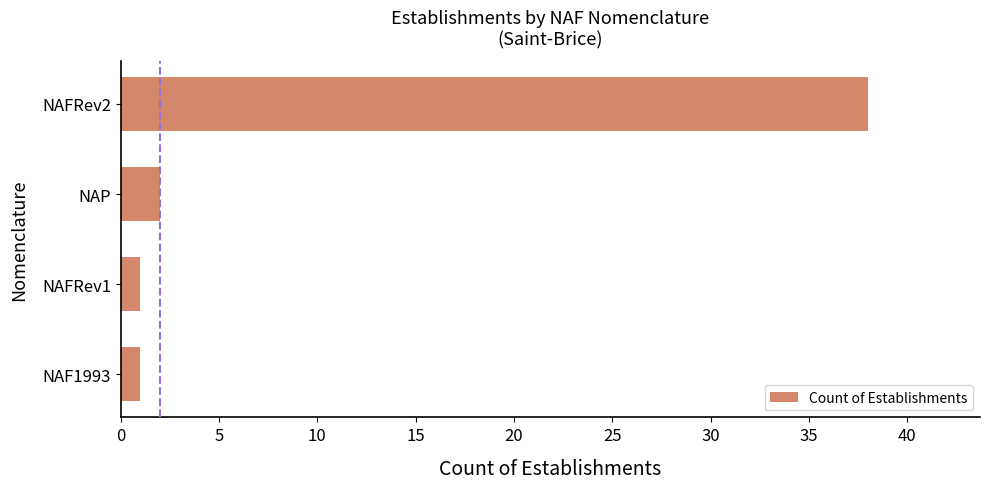

Where is the data nearest to the value 19?

NAP